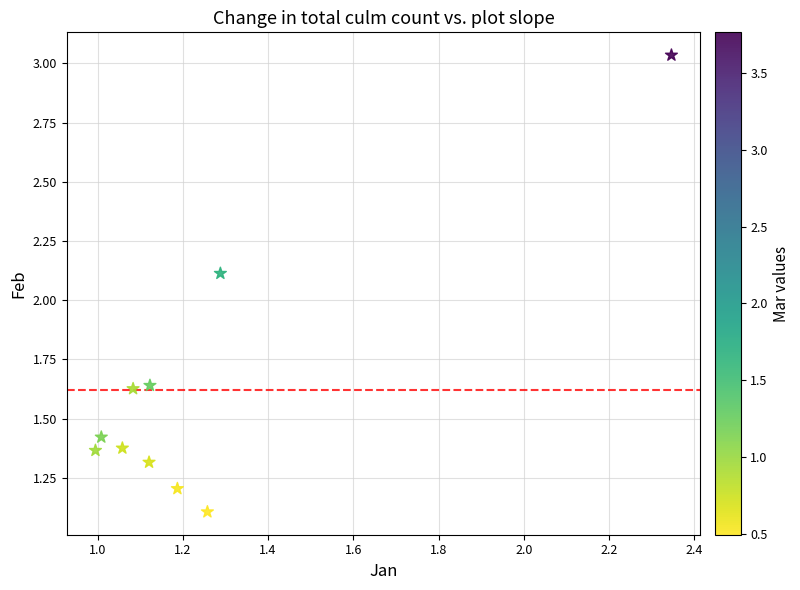

What is the average X value?

1.2